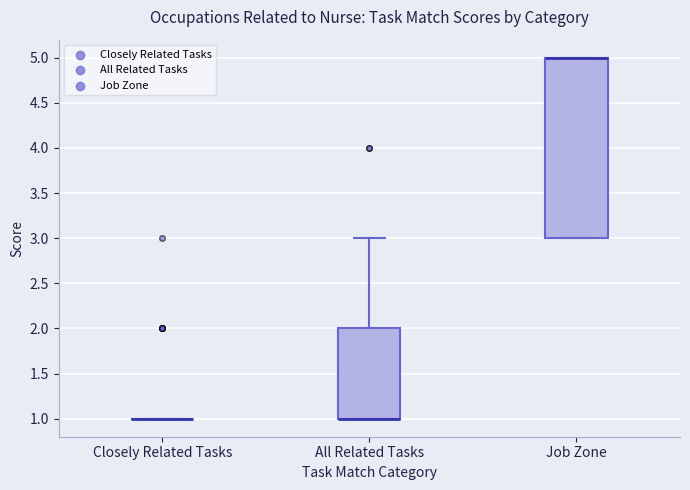

Reading left to right, read every box against the y-axis: the position of its median line, the range the box covers, and the ends of its whiskers. The values are not printed on the chart, so give them approximately, as read against the axis.

Closely Related Tasks: box collapsed to a line at 1, whiskers 1 to 1
All Related Tasks: median 1 (drawn on the box's lower edge), box 1 to 2, whiskers 1 to 3
Job Zone: median 5 (drawn on the box's upper edge), box 3 to 5, whiskers 3 to 5